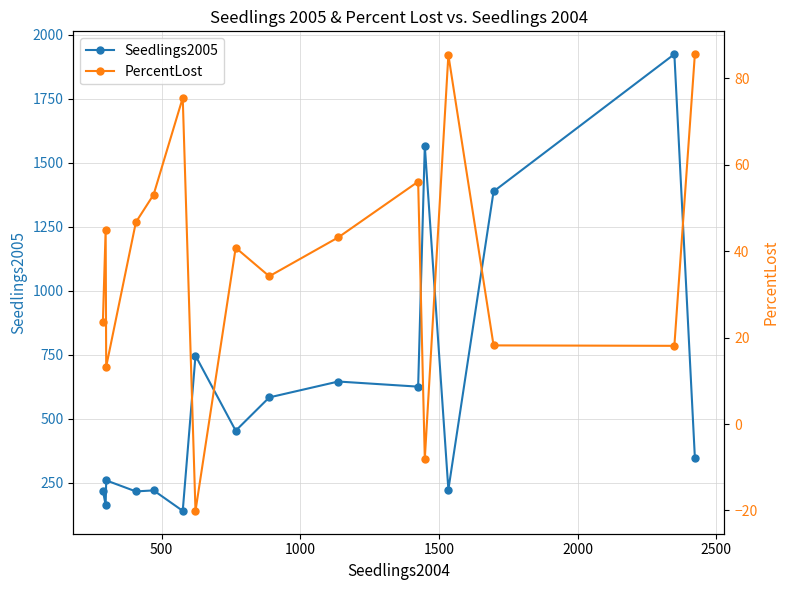

What is the lowest value of the Seedlings2005 series?

141